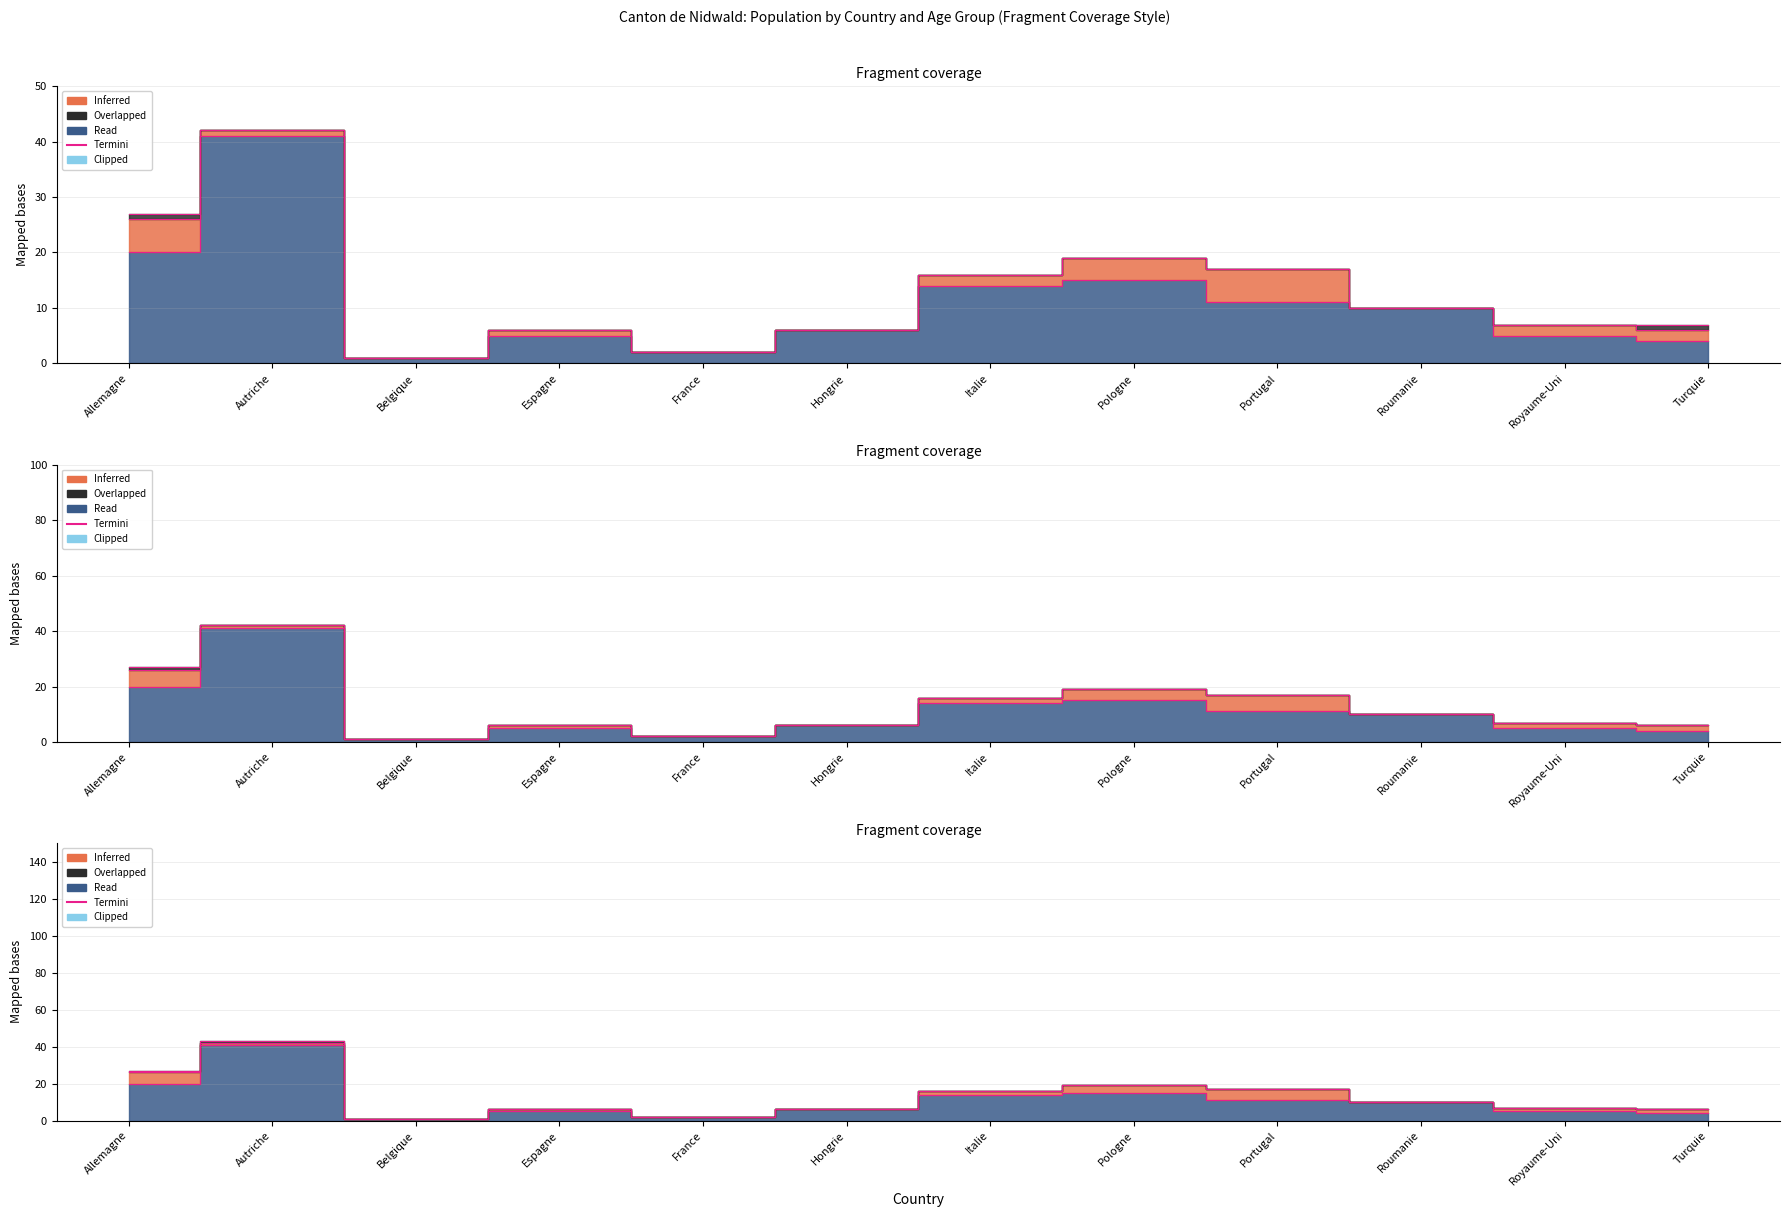

What is the minimum value shown in the chart?

1